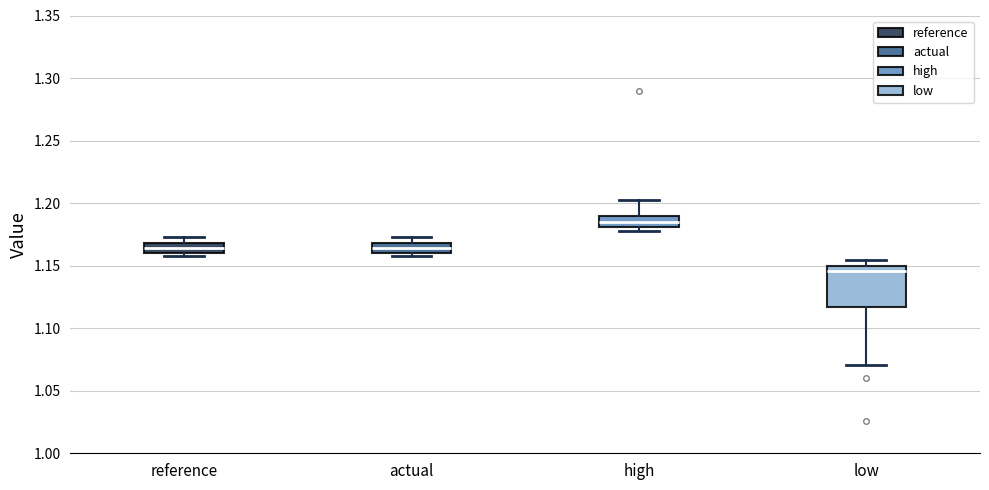

Which box is the tallest, from its lower edge to its upper edge?

low